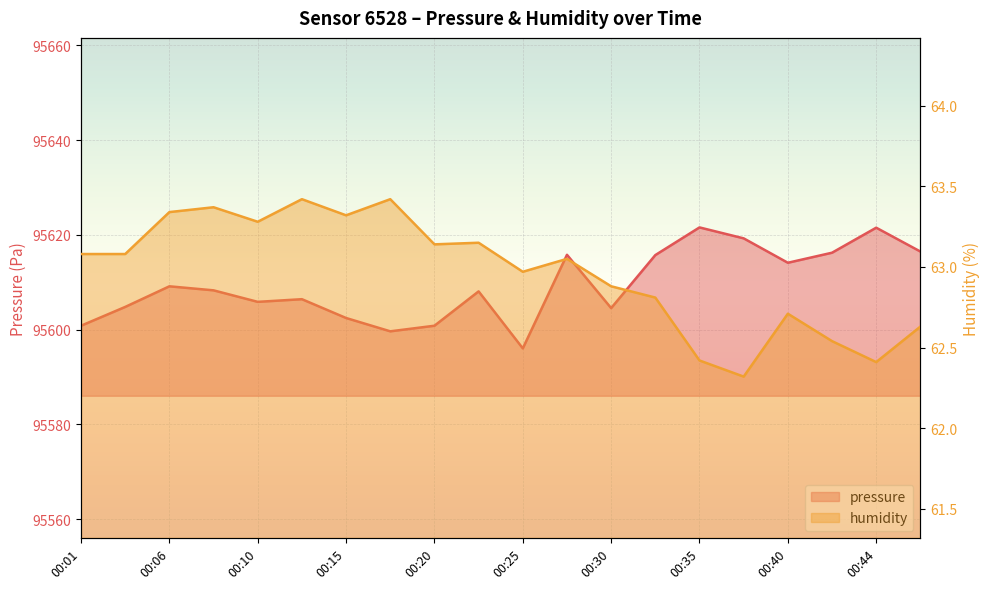

The value of pressure at 00:20 is 95600.8. True or false?

True